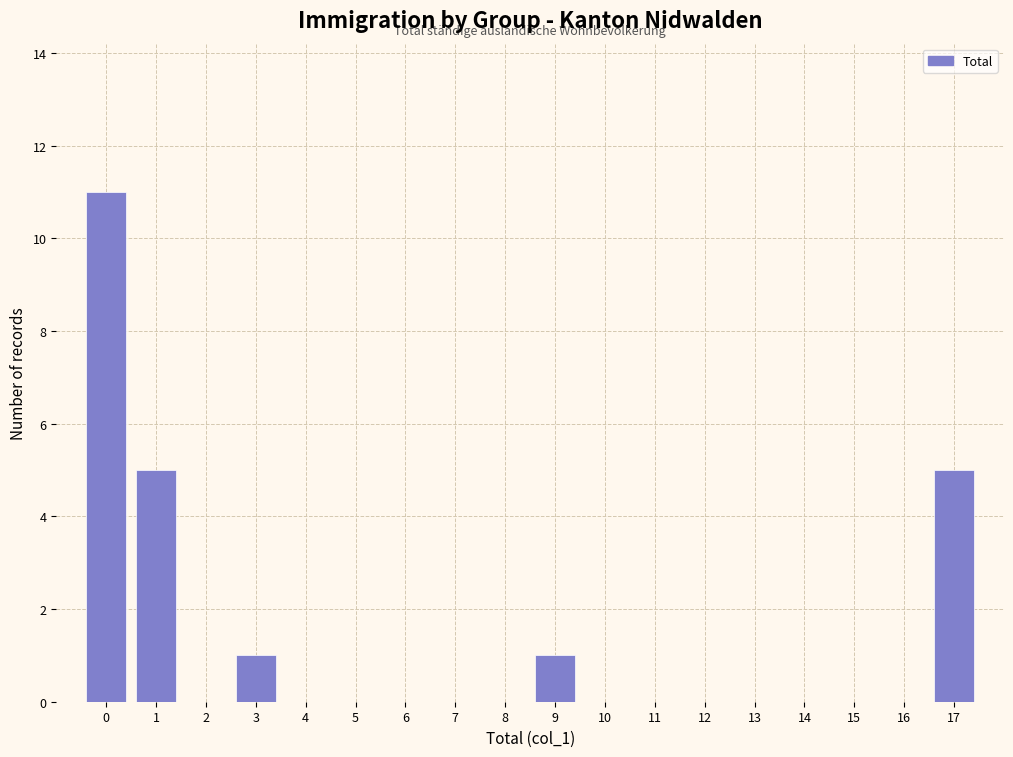

Over which range of the x-axis is the bar tallest?

-0.5 to 0.5